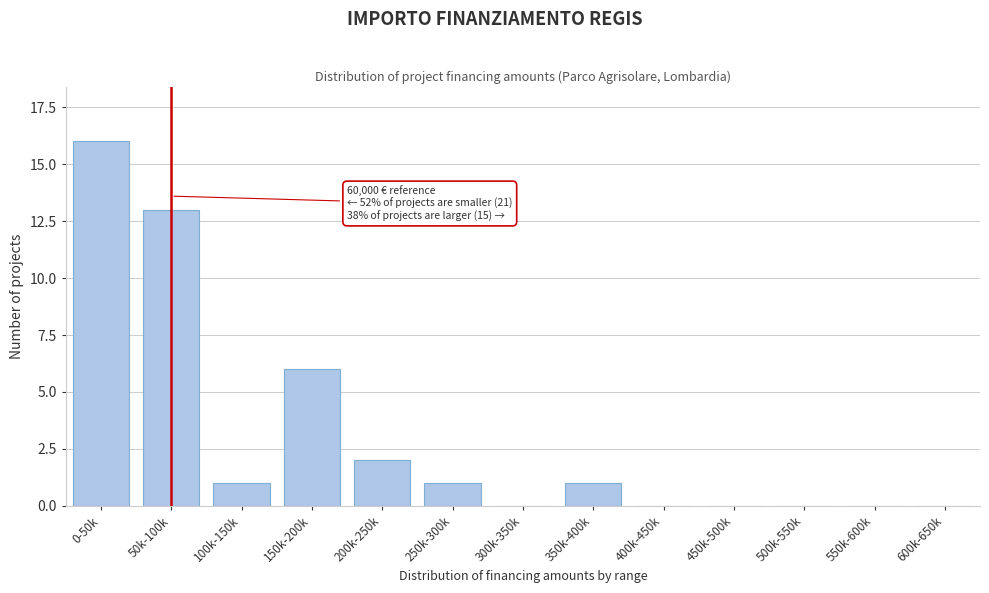

Reading right to left, list all the values displayed in this chart.

600k-650k=0	550k-600k=0	500k-550k=0	450k-500k=0	400k-450k=0	350k-400k=1	300k-350k=0	250k-300k=1	200k-250k=2	150k-200k=6	100k-150k=1	50k-100k=13	0-50k=16